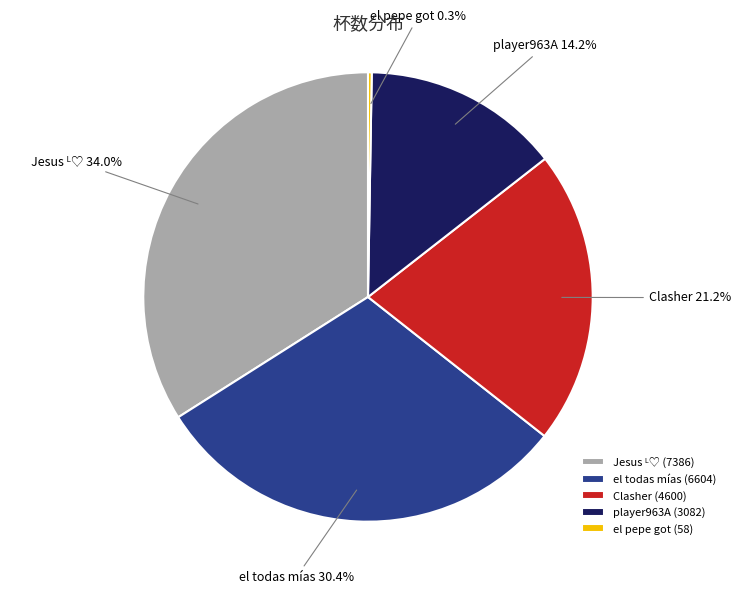

What is the ratio of the value at Clasher (4600) to the value at el todas mías (6604)?

0.7